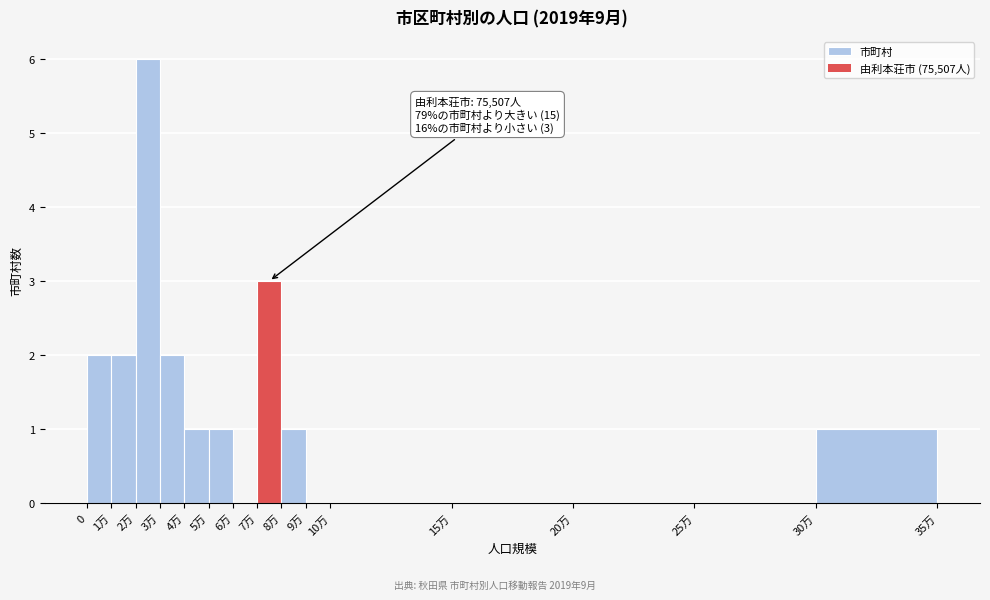

Reading left to right, extract all data points from this chart.

0=2	1万=2	2万=6	3万=2	4万=1	5万=1	6万=0	7万=3	8万=1	9万=0	10万=0	15万=0	20万=0	25万=0	30万=1